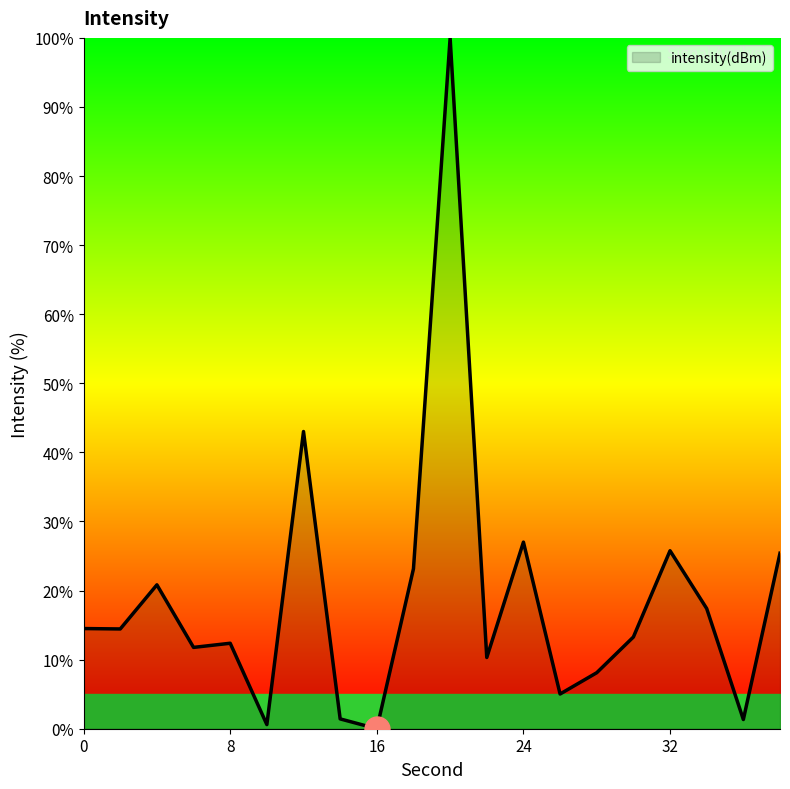

How many lines are shown in the chart?

1